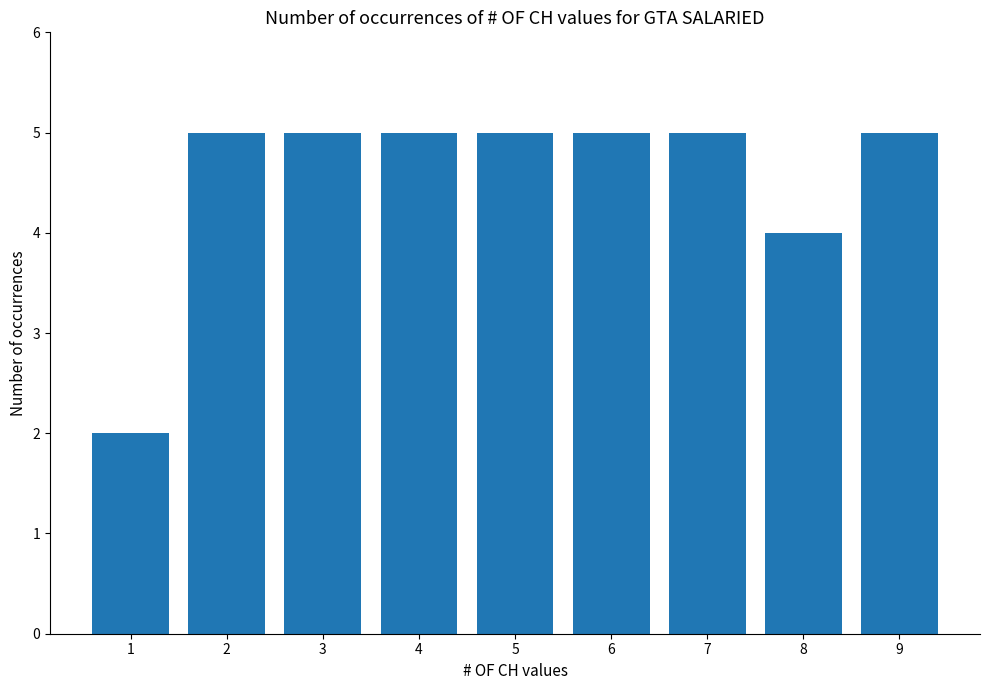

What is the average value?

5